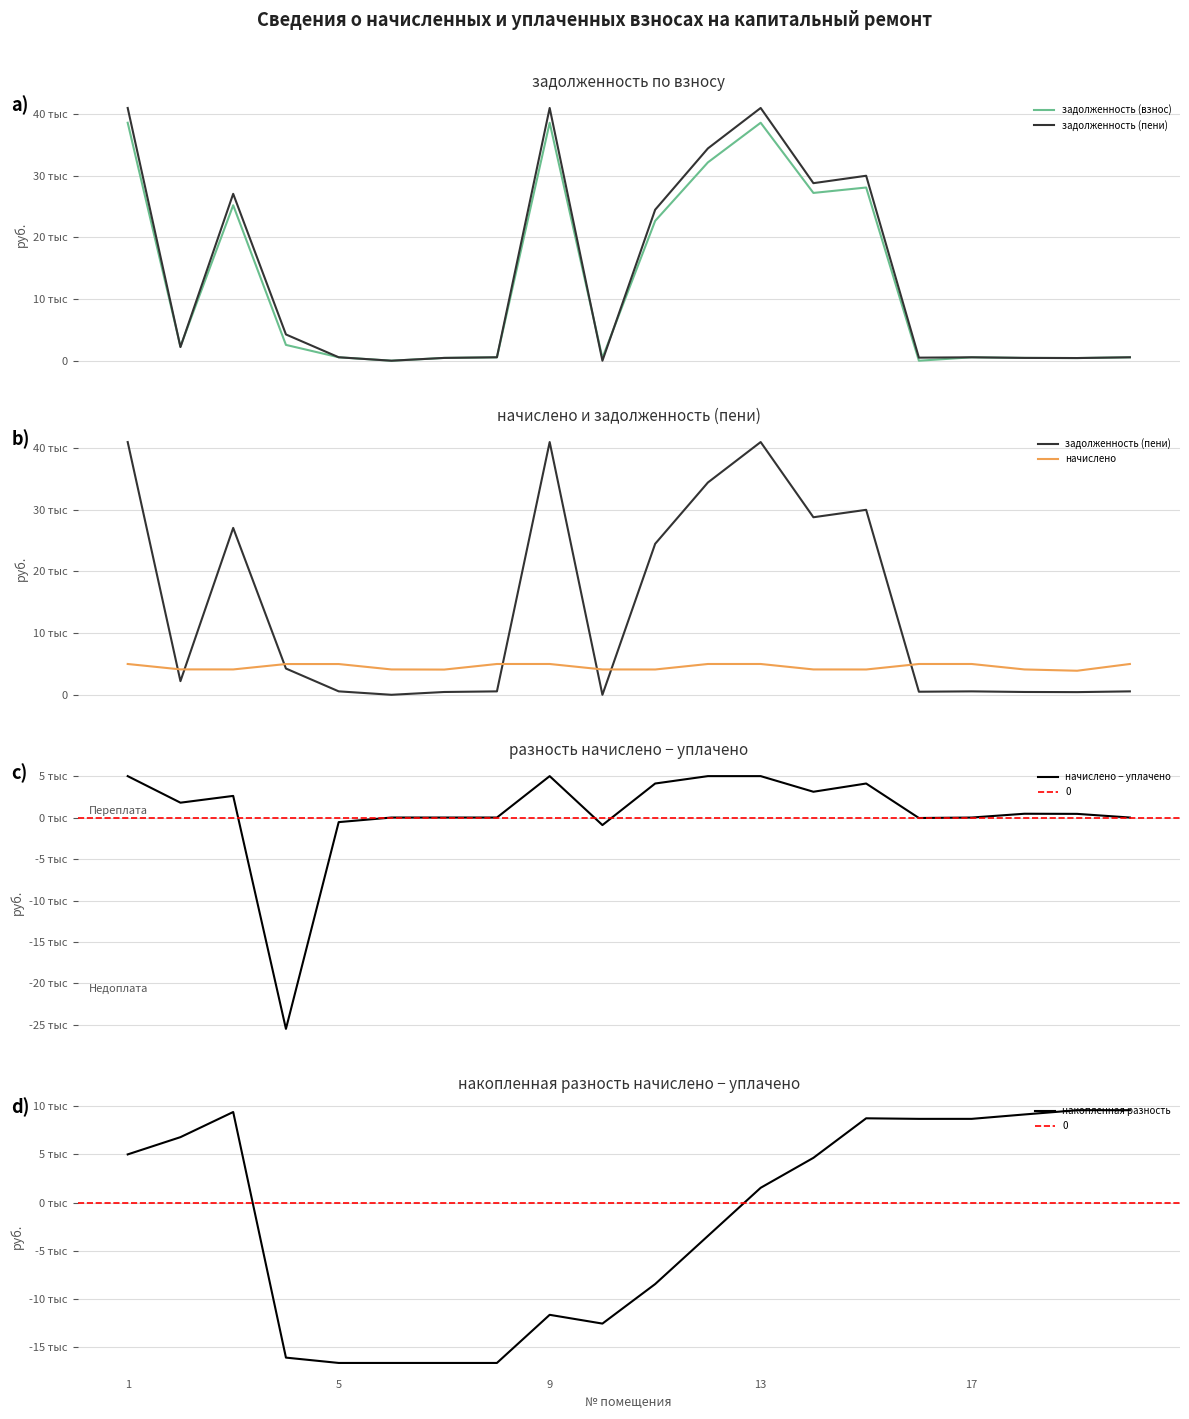

Which series has the widest spread of values?

задолженность (пени)